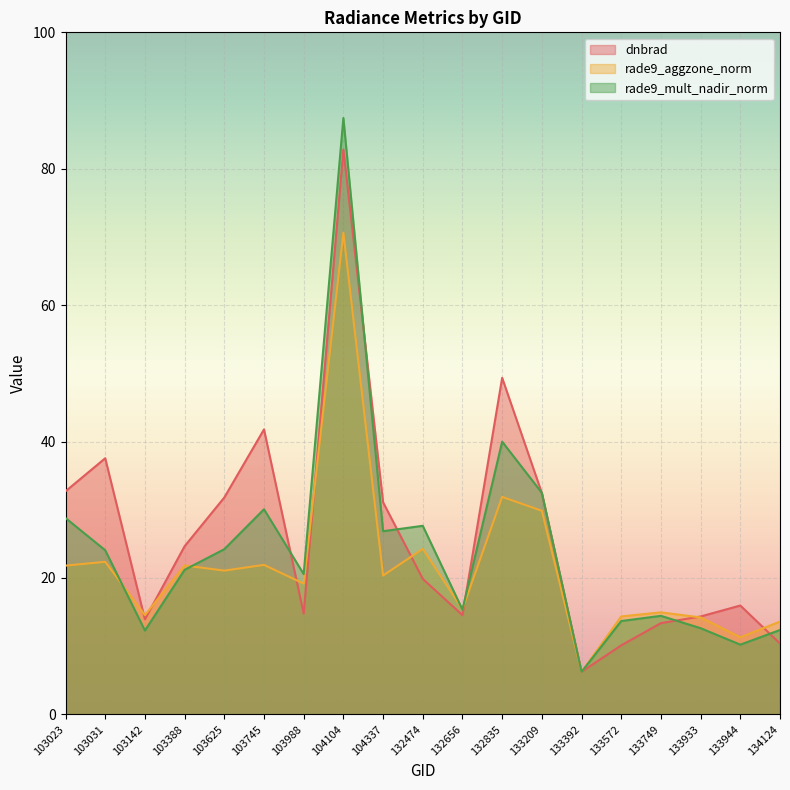

What is the difference between the rade9_mult_nadir_norm values at 104104 and 104337?

60.6